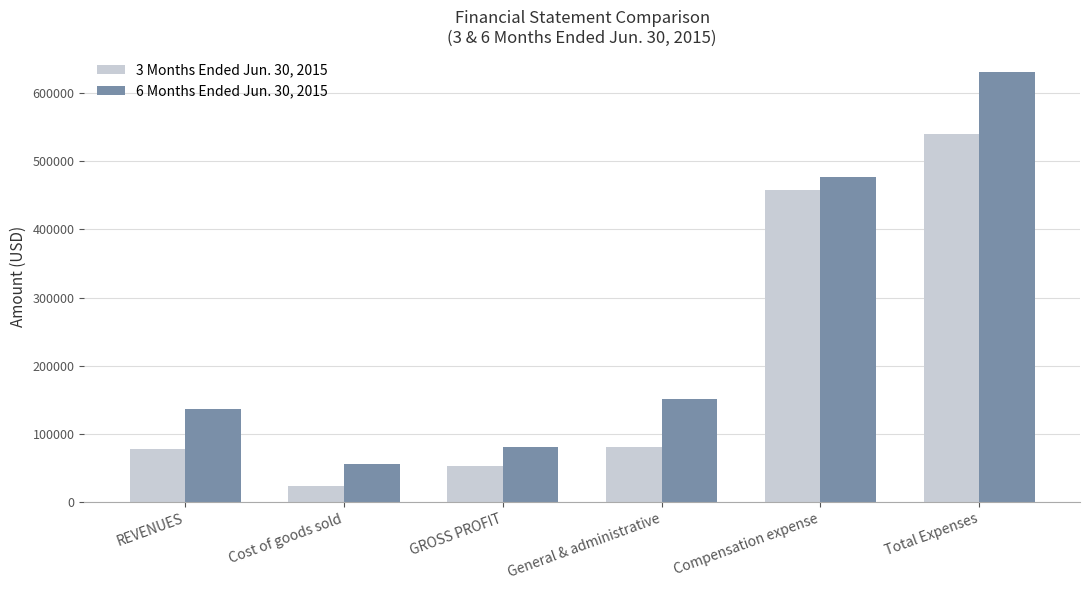

What is the difference between the maximum and minimum values in the 6 Months Ended Jun. 30, 2015 series?

574243